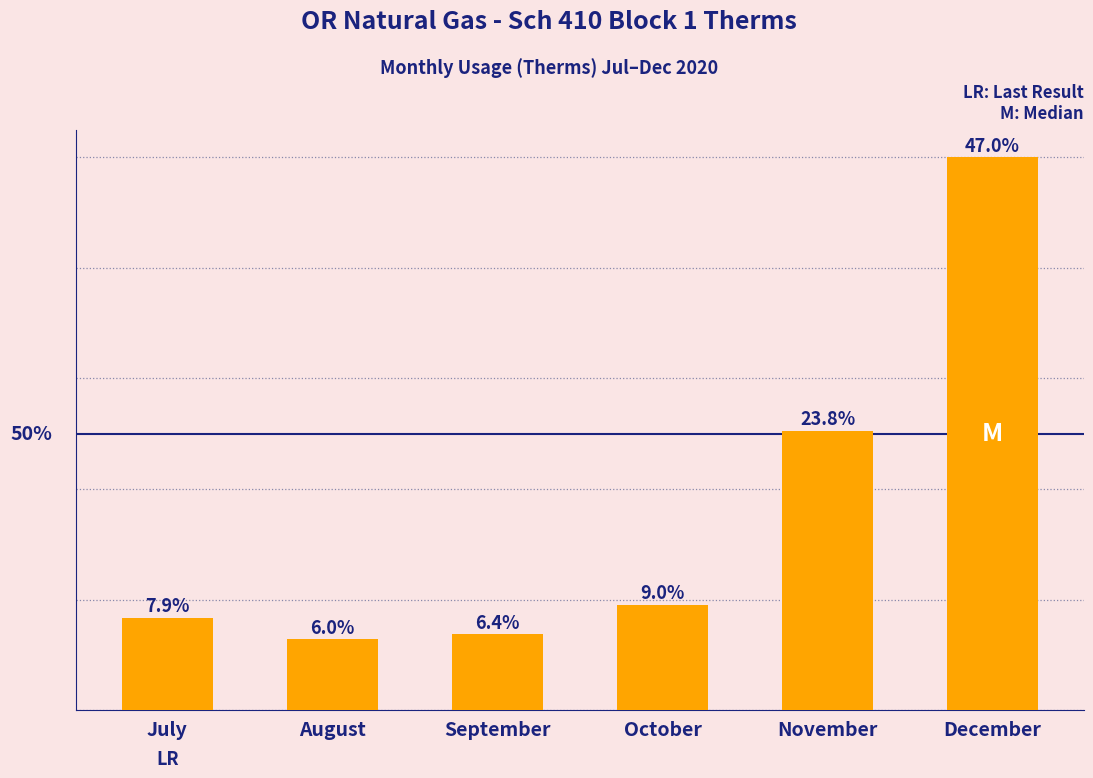

Rank the categories by value from highest to lowest.

December, November, October, July, September, August